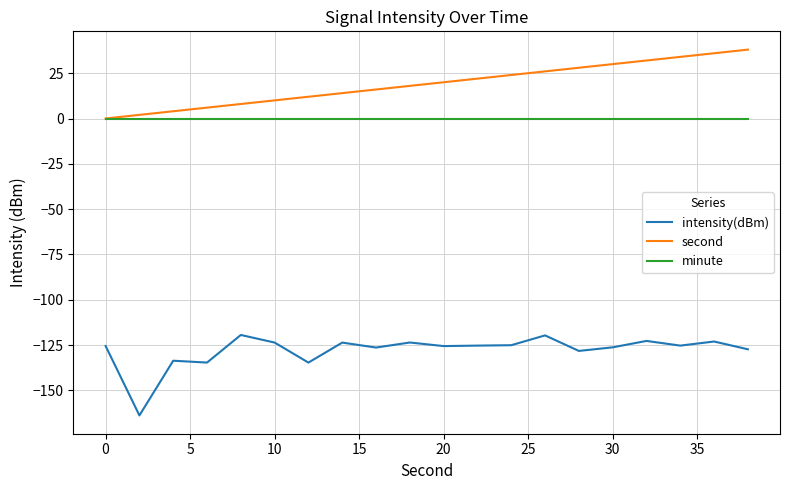

What is the minimum value for intensity(dBm)?

-163.8